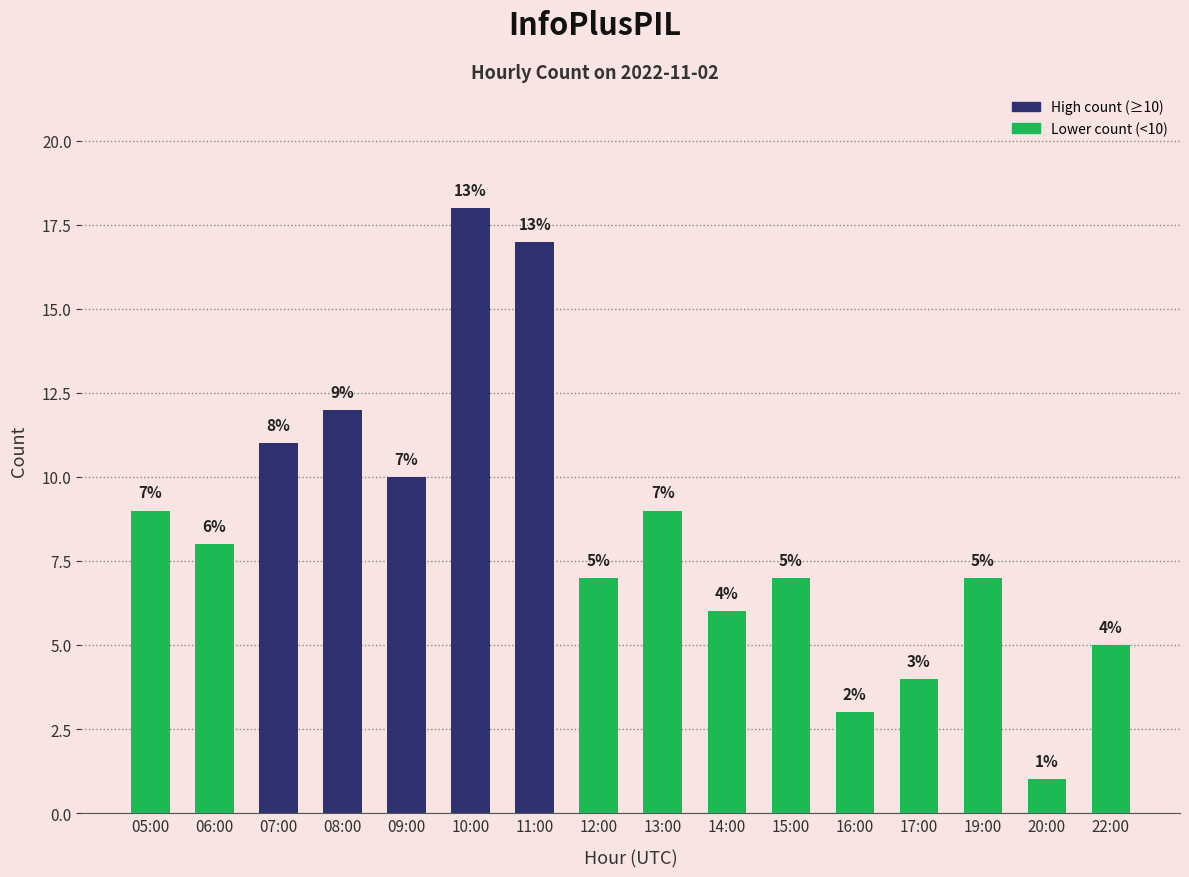

How many data points are less than 8?

8